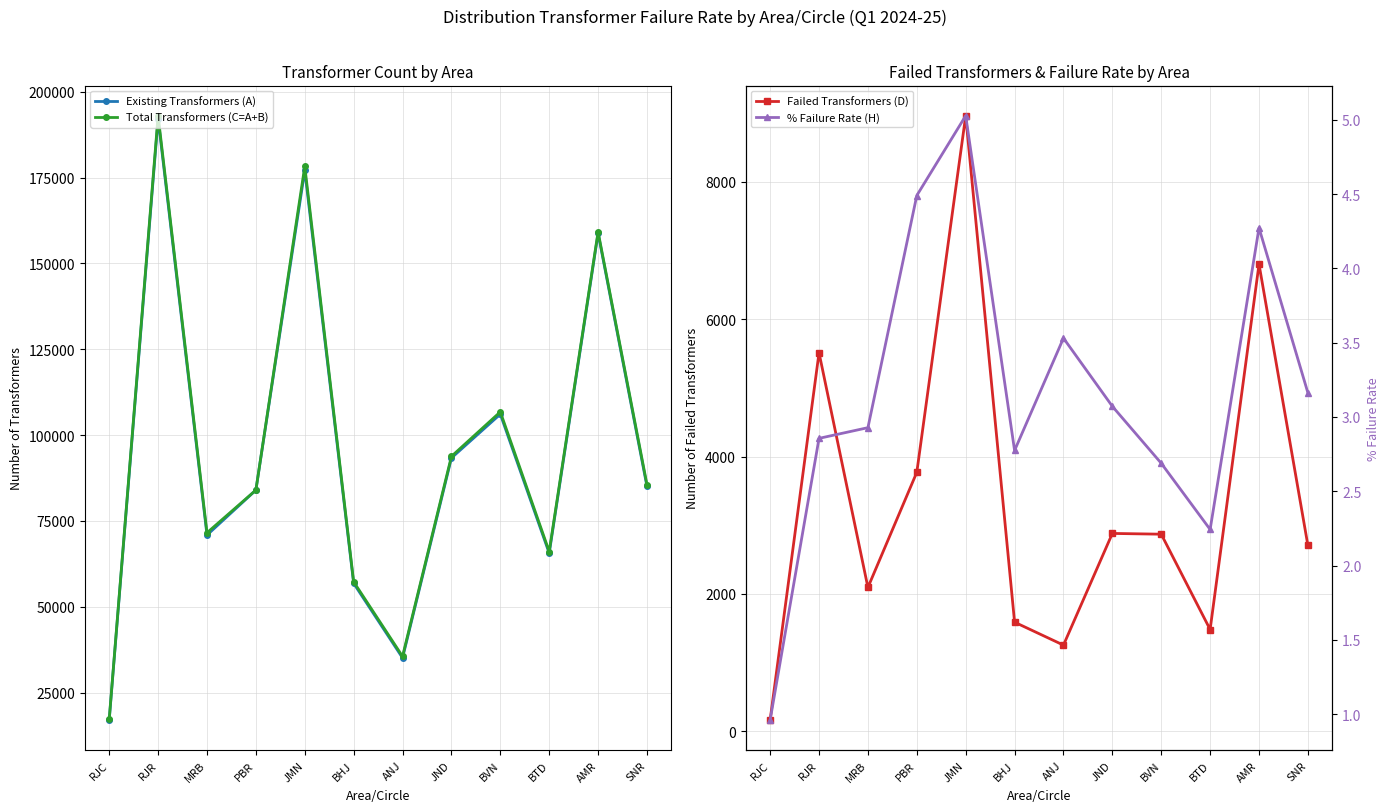

Reading left to right, what are all the values shown in this chart?

Existing Transformers (A): RJC=17049.0	RJR=192141.0	MRB=70881.0	PBR=83974.0	JMN=177054.0	BHJ=56828.0	ANJ=35110.0	JND=93331.0	BVN=106083.0	BTD=65600.0	AMR=158766.0	SNR=85033.0
Total Transformers (C=A+B): RJC=17275.0	RJR=192988.0	MRB=71550.0	PBR=83974.0	JMN=178258.0	BHJ=57271.0	ANJ=35546.0	JND=93795.0	BVN=106755.0	BTD=66079.0	AMR=159178.0	SNR=85569.0
Failed Transformers (D): RJC=166.0	RJR=5512.0	MRB=2095.0	PBR=3771.0	JMN=8962.0	BHJ=1589.0	ANJ=1255.0	JND=2881.0	BVN=2870.0	BTD=1482.0	AMR=6801.0	SNR=2706.0
% Failure Rate (H): RJC=1.0	RJR=2.9	MRB=2.9	PBR=4.5	JMN=5.0	BHJ=2.8	ANJ=3.5	JND=3.1	BVN=2.7	BTD=2.2	AMR=4.3	SNR=3.2